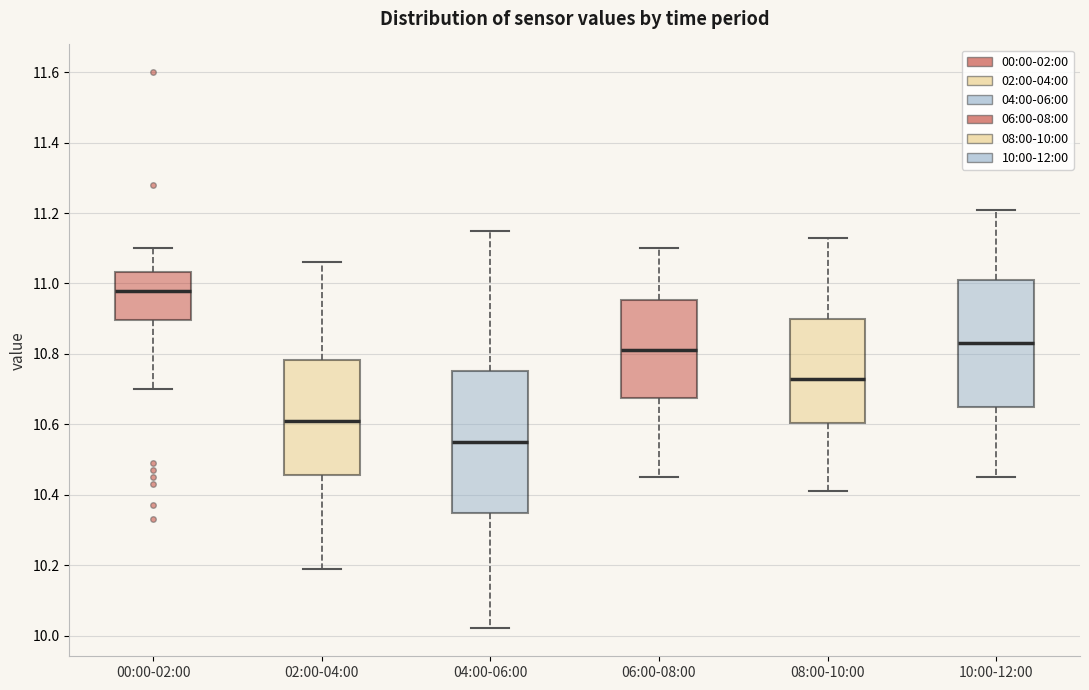

Comparing the boxes themselves (not the whiskers), which one is the tallest?

04:00-06:00